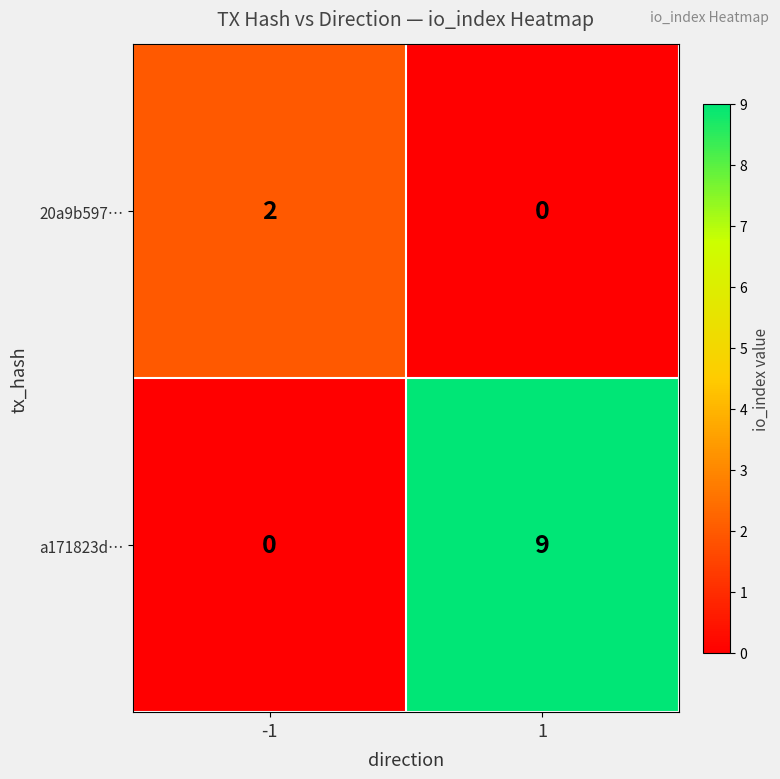

True or false: a171823d… has a value of 0 at -1.

True